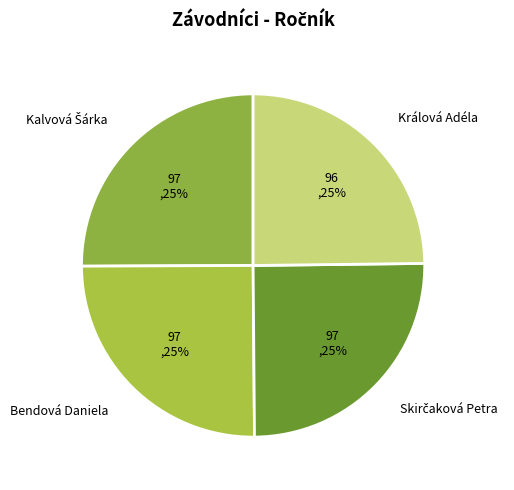

What is the ratio of the value at Bendová Daniela to the value at Králová Adéla?

1.0